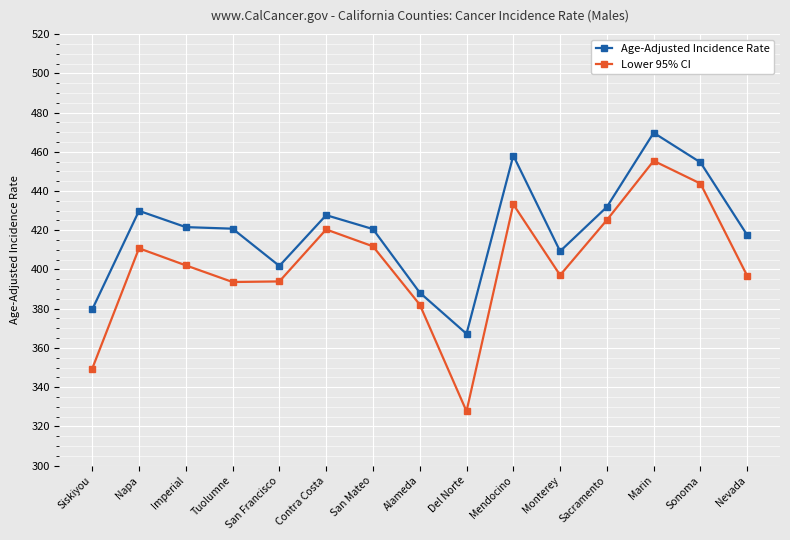

Between San Francisco and Mendocino, which series saw the biggest shift?

Age-Adjusted Incidence Rate